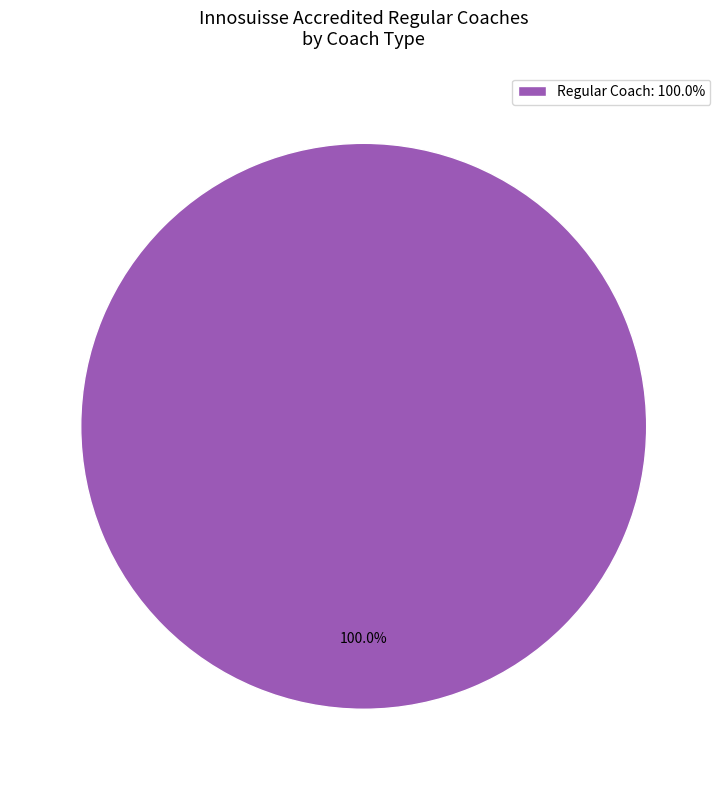

Rank the categories by value from lowest to highest.

Regular Coach: 100.0%